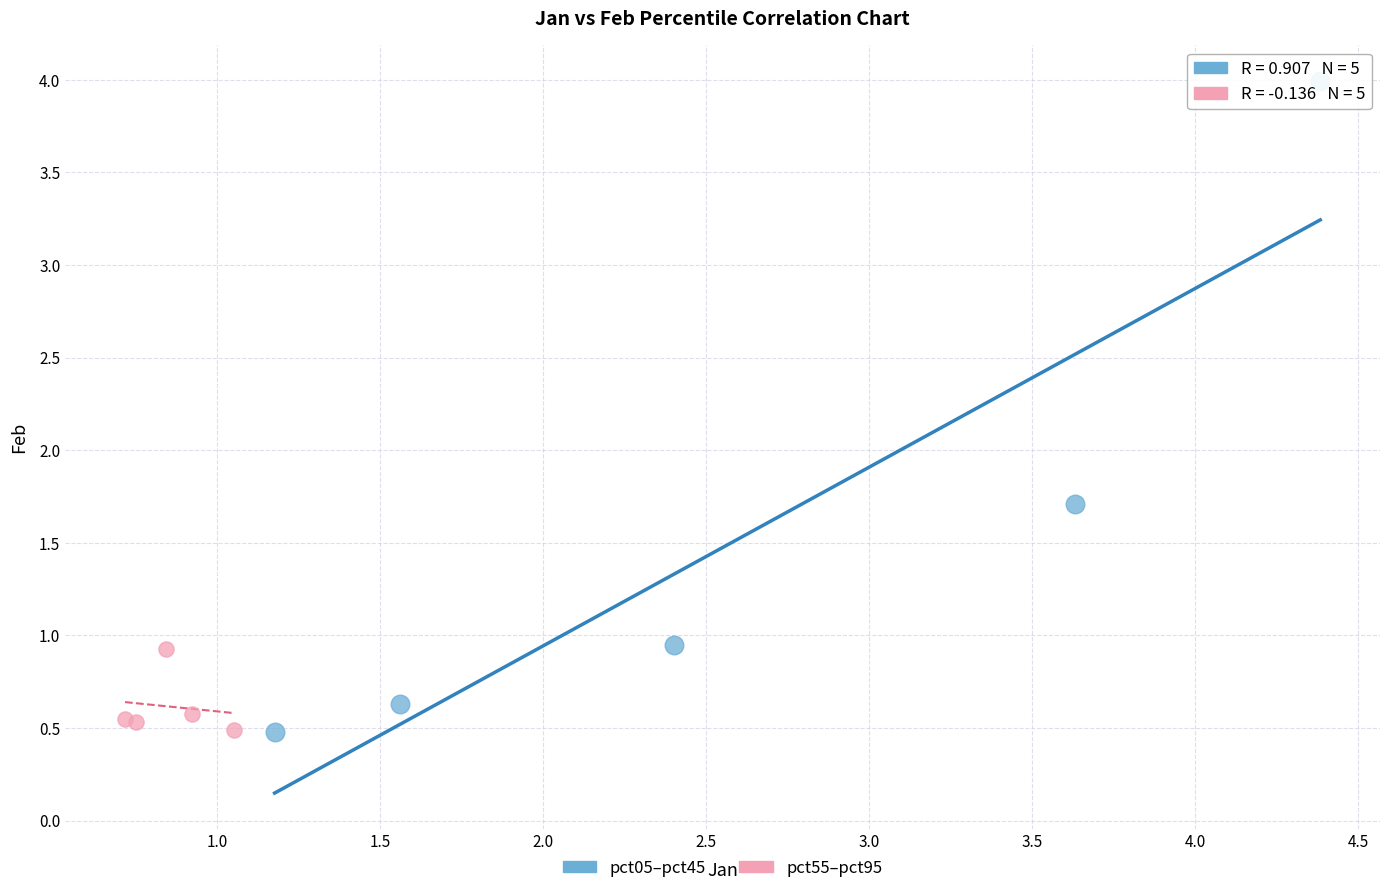

Which series contains the highest Y value?

pct05–pct45